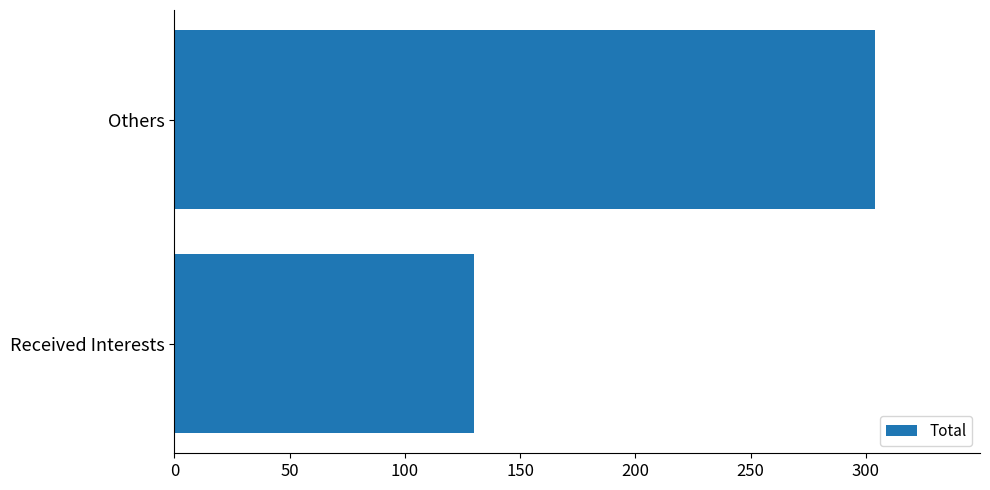

How many categories are shown in the chart?

2